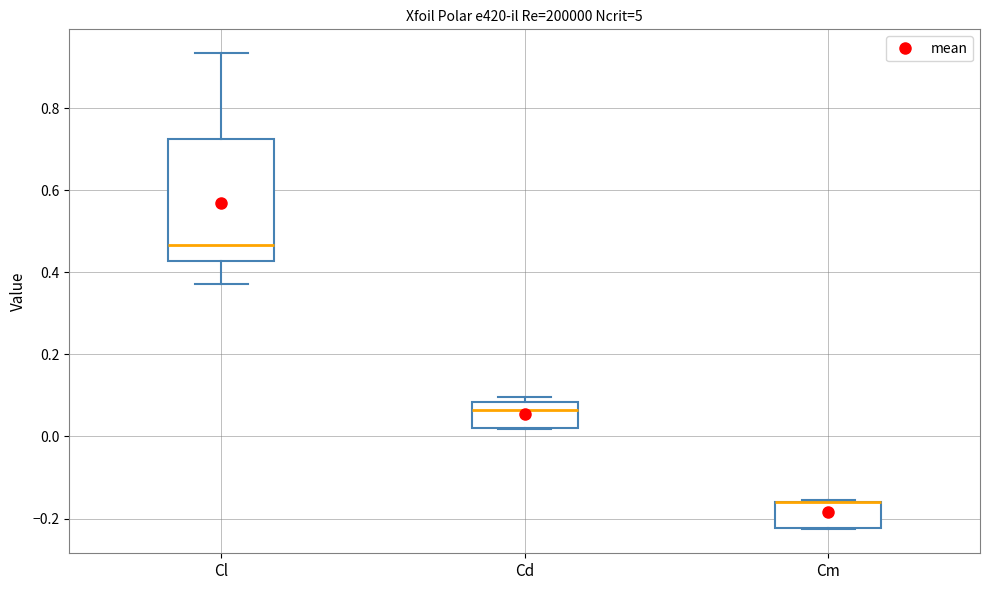

Where does the median line of the box for Cl sit on the y-axis? The values are not printed on the chart, so give them approximately, as read against the axis.

0.46